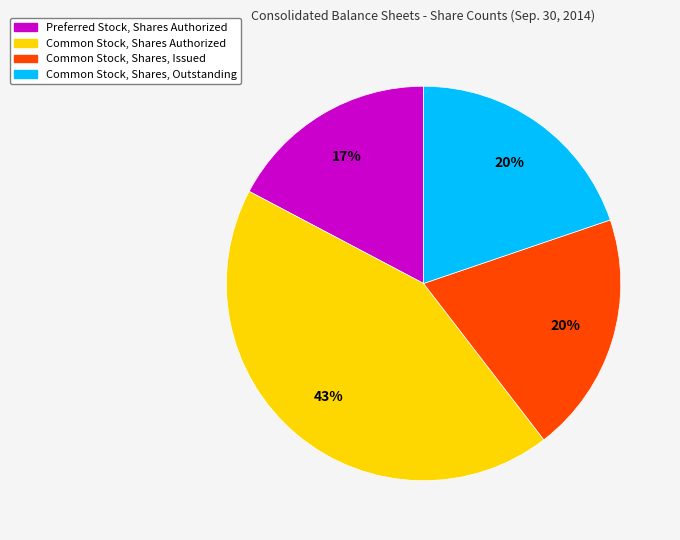

Combined, do Common Stock, Shares, Issued and Common Stock, Shares Authorized account for over 50%?

Yes